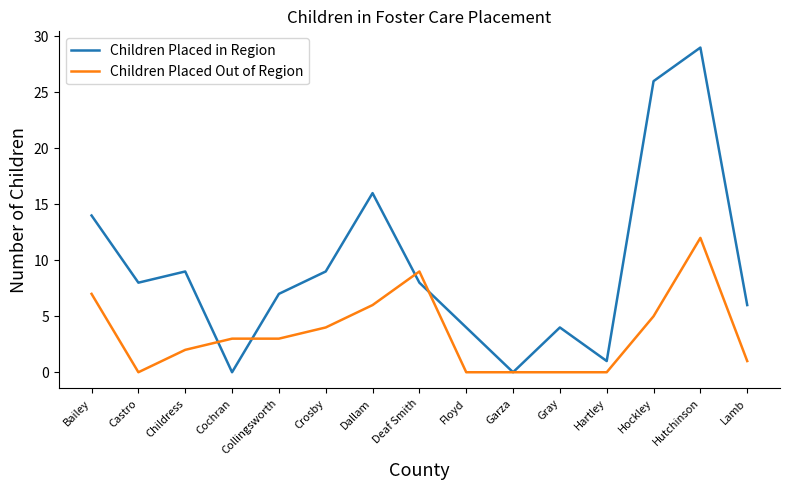

At which label does Children Placed in Region reach its peak?

Hutchinson